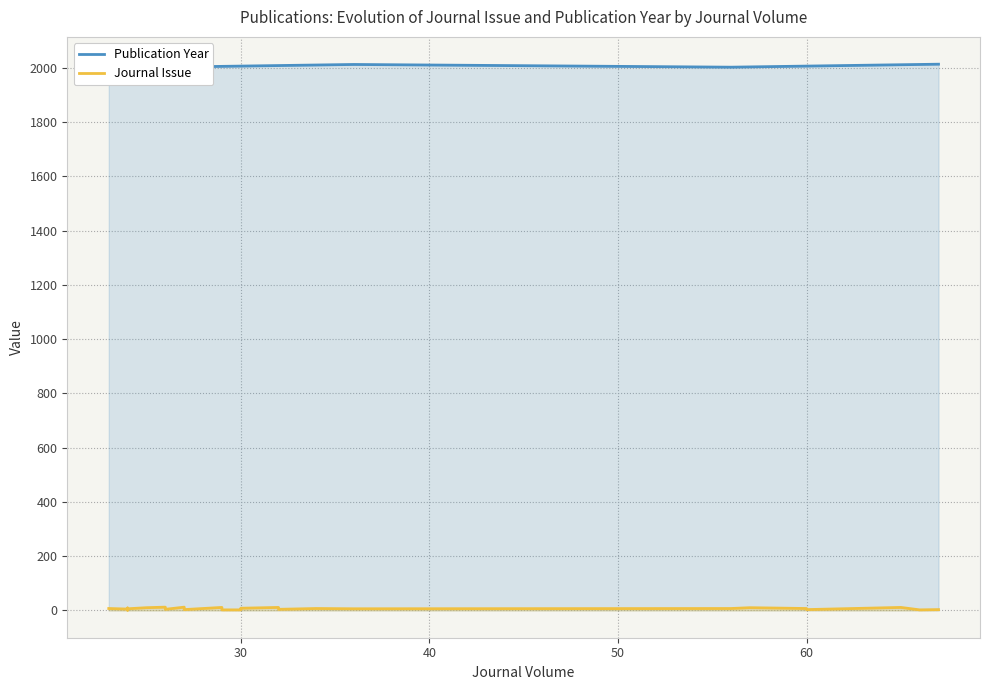

Is it true that Publication Year equals 549 at 60?

False